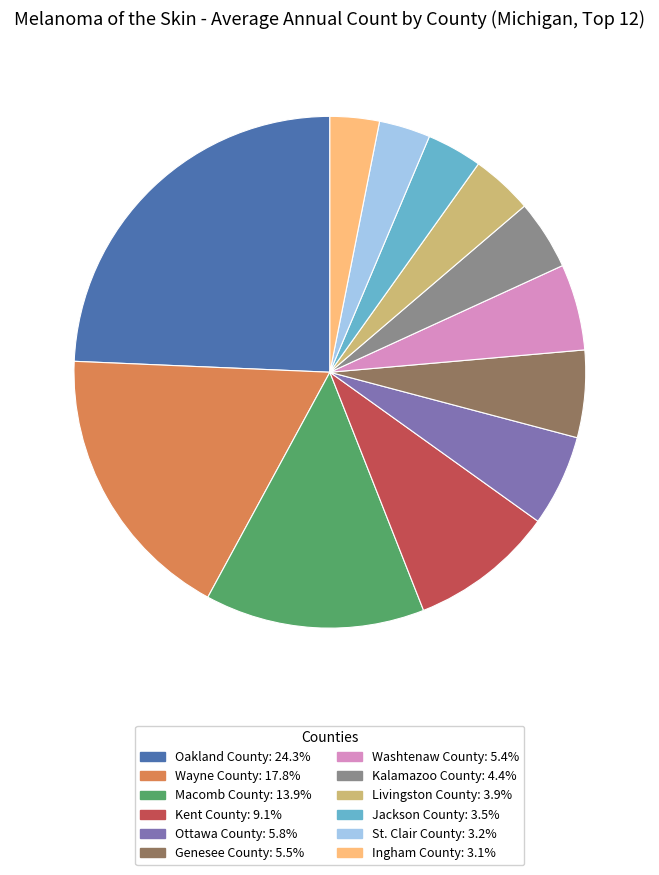

What is the ratio of the value at Kent County: 9.1% to the value at Oakland County: 24.3%?

0.4